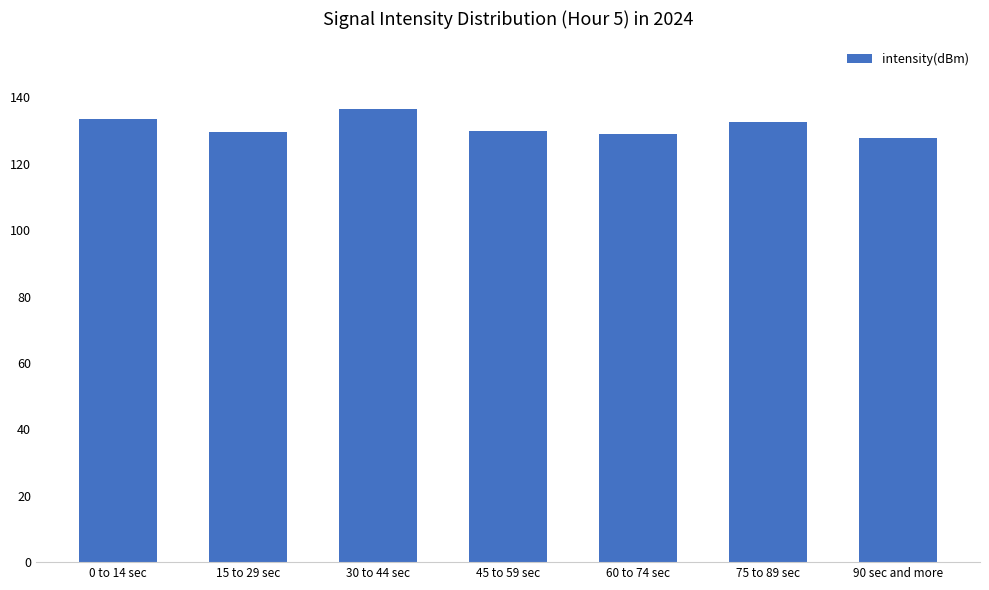

What is the greatest value displayed?

136.4